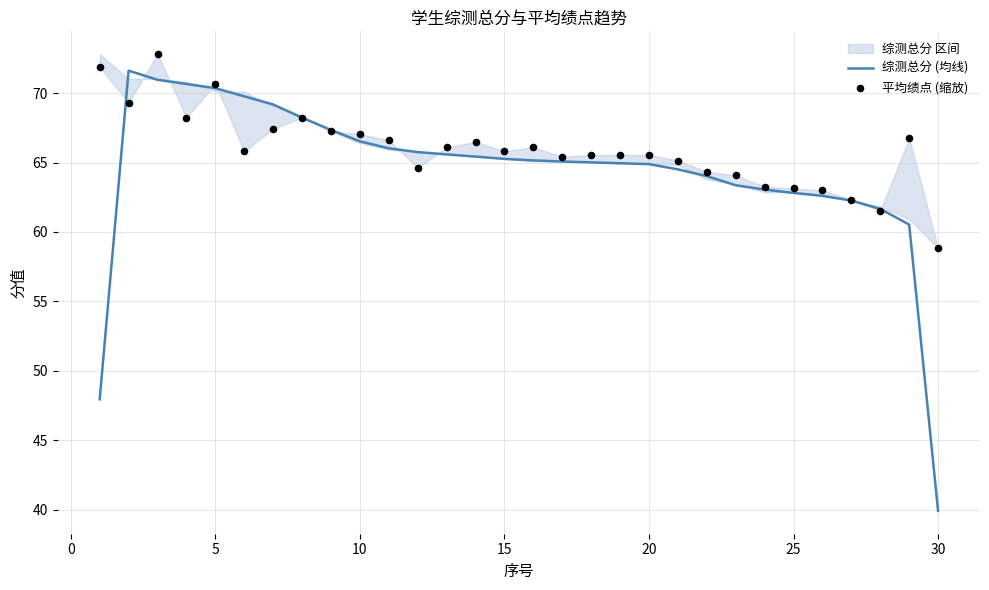

At how many categories does at least one series exceed 70?

5